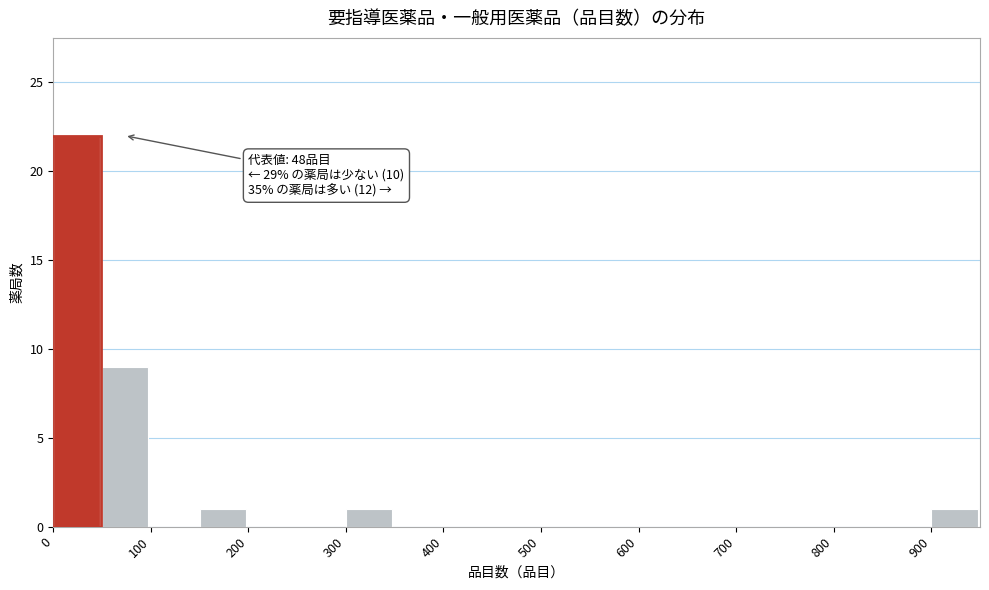

Over which range of the x-axis is the bar tallest?

0 to 50